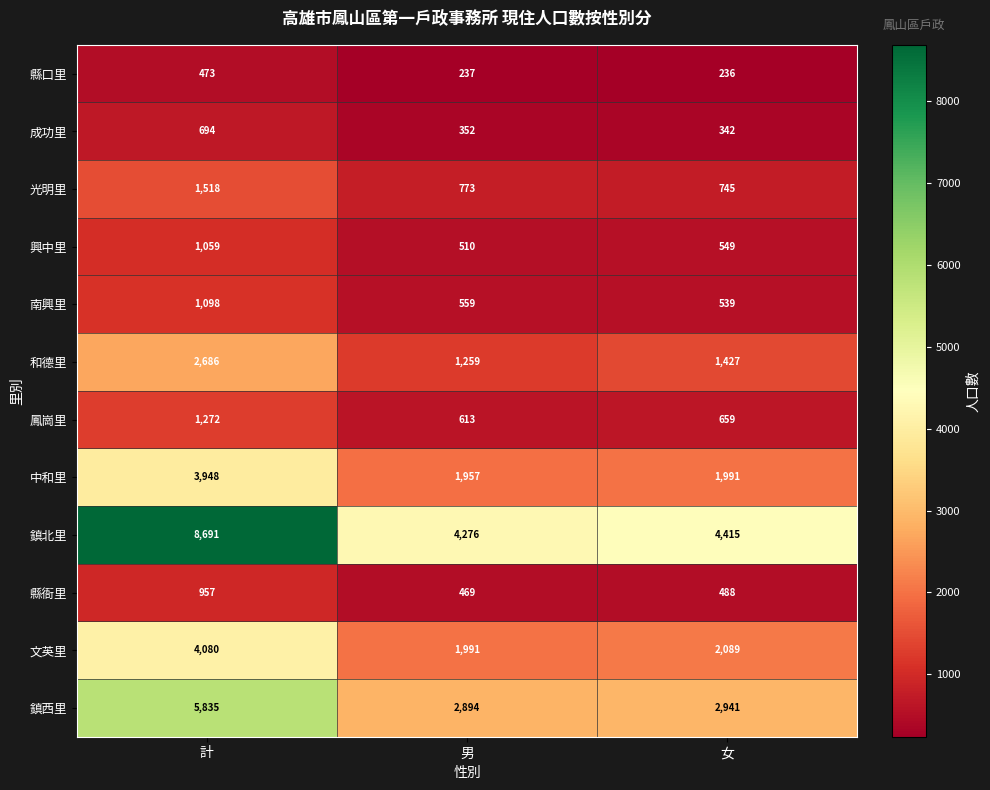

Which category has the highest value in the 鳳崗里 series?

計